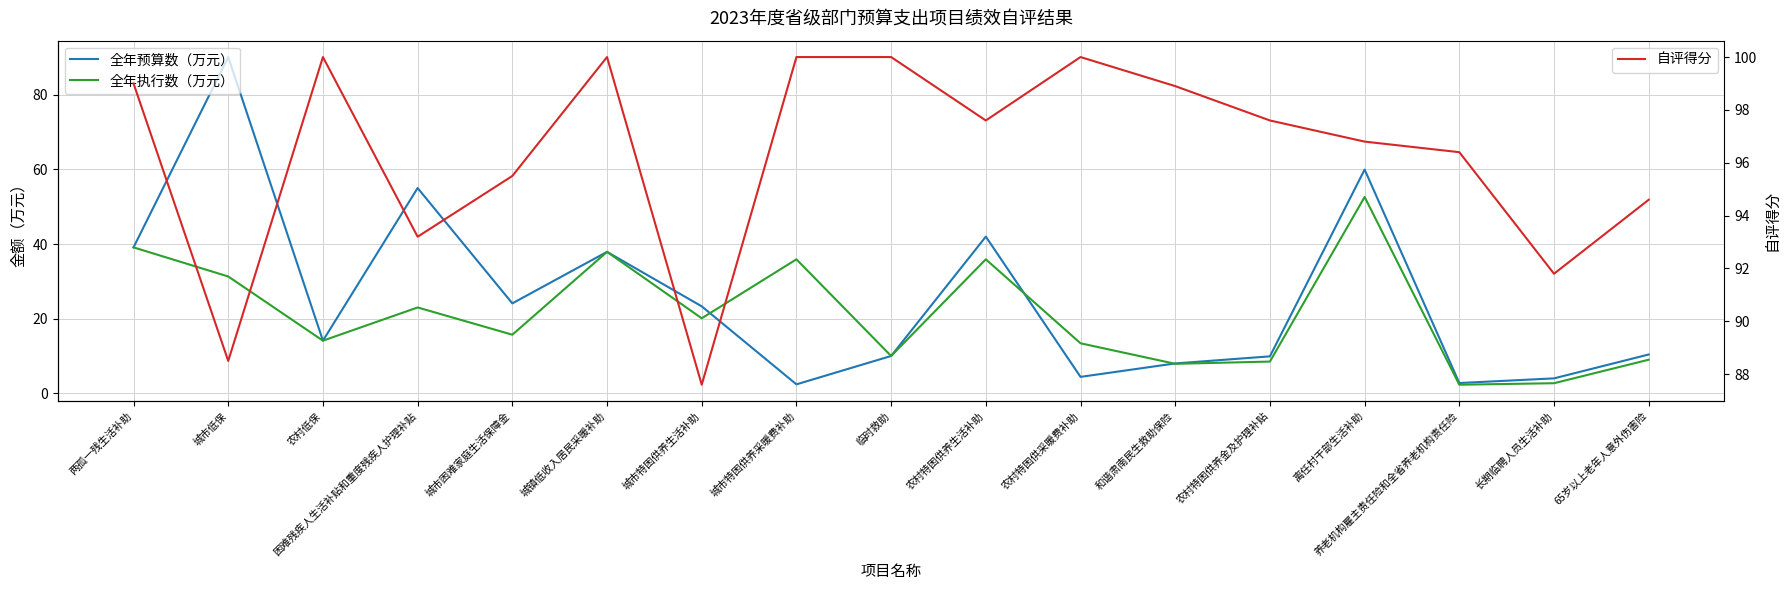

What position from the left is 农村特困供采暖费补助?

11